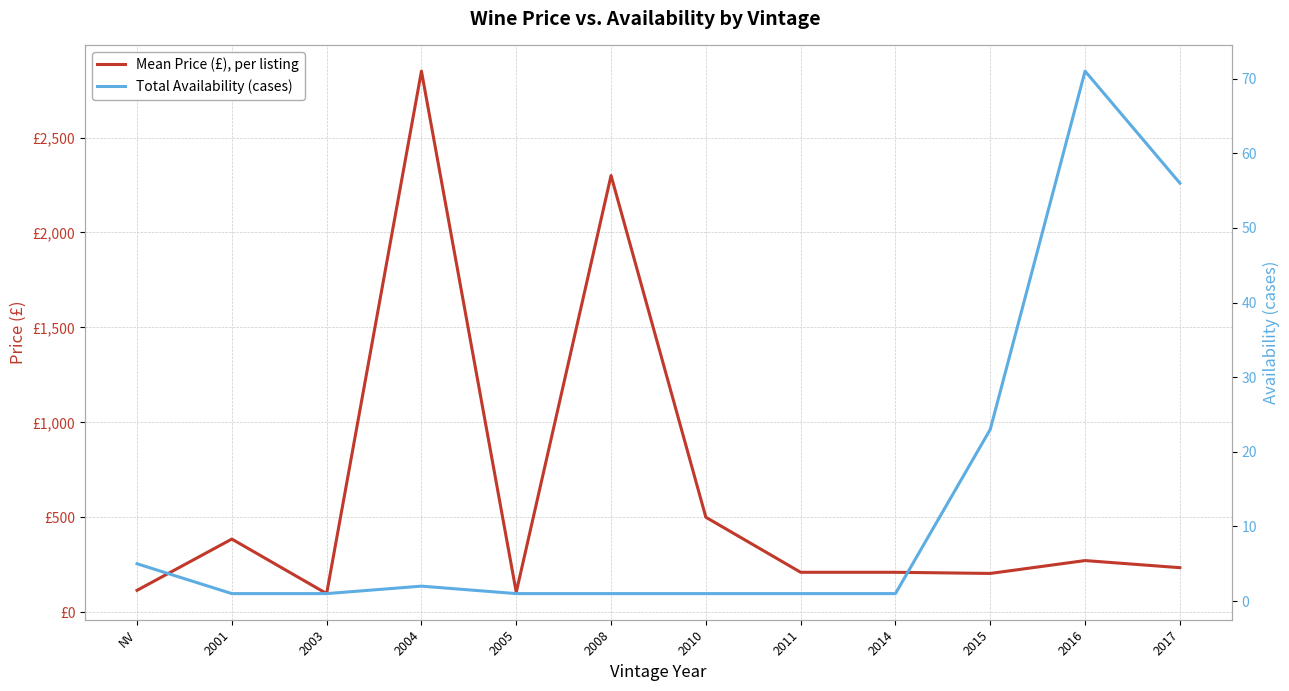

List the labels in order of Mean Price (£), per listing value, largest first.

2004, 2008, 2010, 2001, 2016, 2017, 2011, 2014, 2015, NV, 2005, 2003